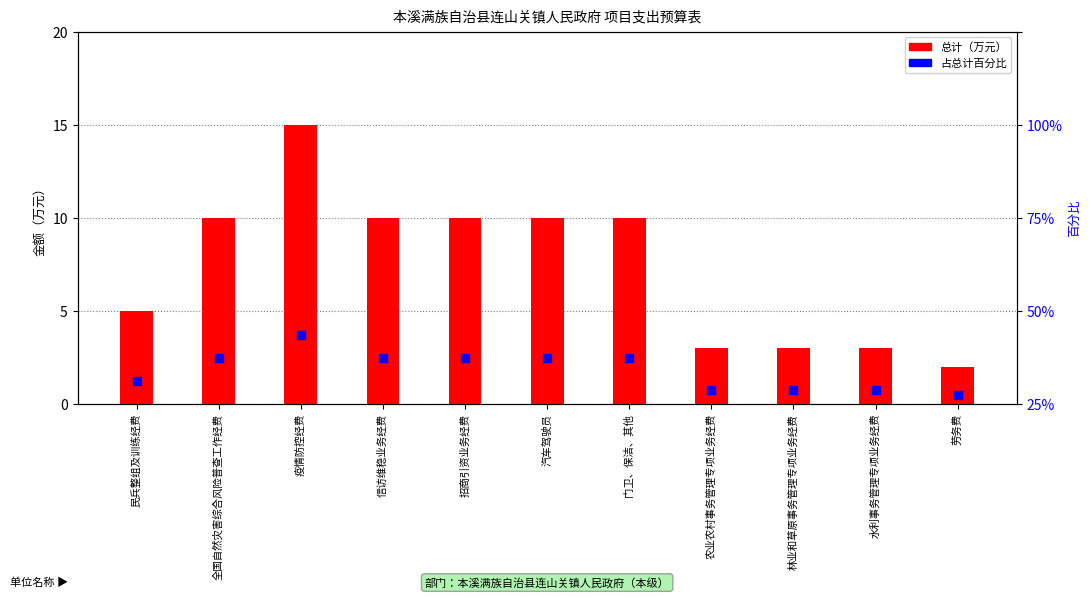

Which series contains the lowest Y value?

总计（万元）